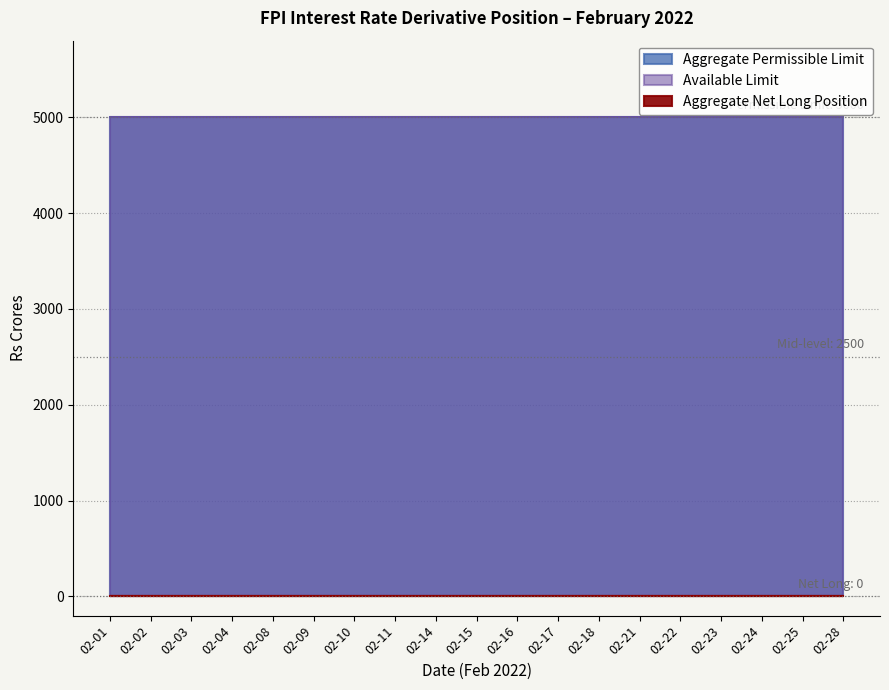

Which series changed the most between 02-09 and 02-16?

Aggregate Net Long Position